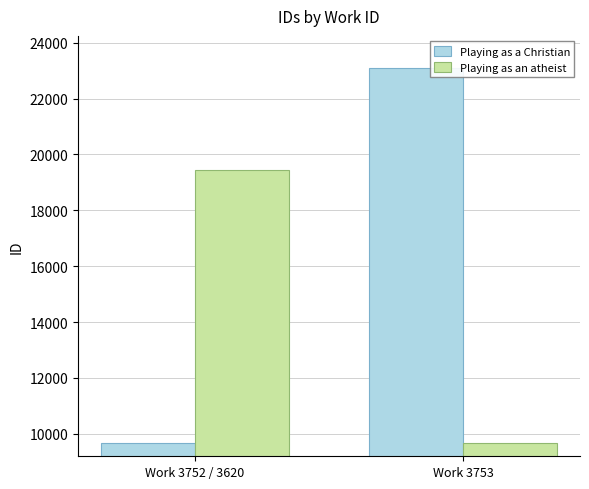

What are all the series names shown in the legend?

Playing as a Christian, Playing as an atheist